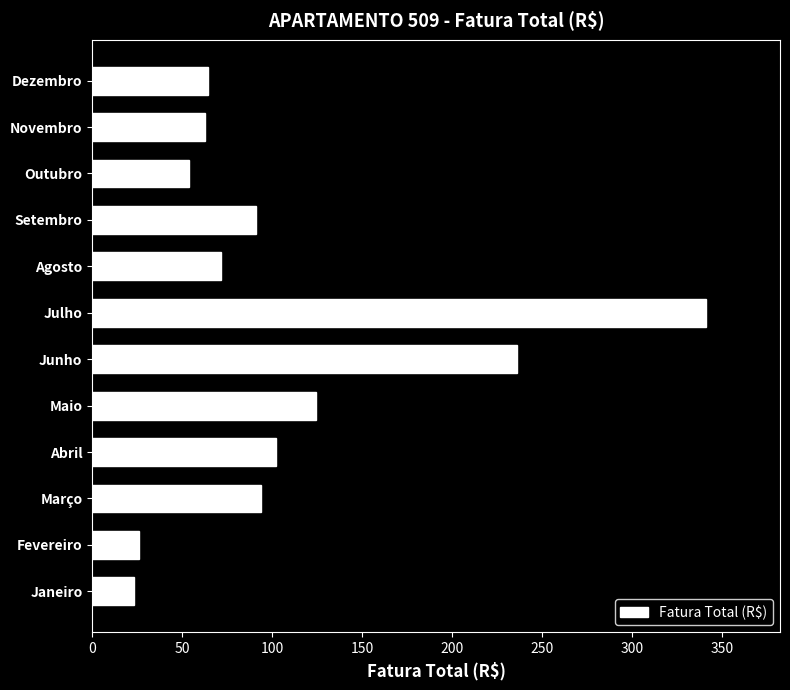

How many bars are there in total?

12